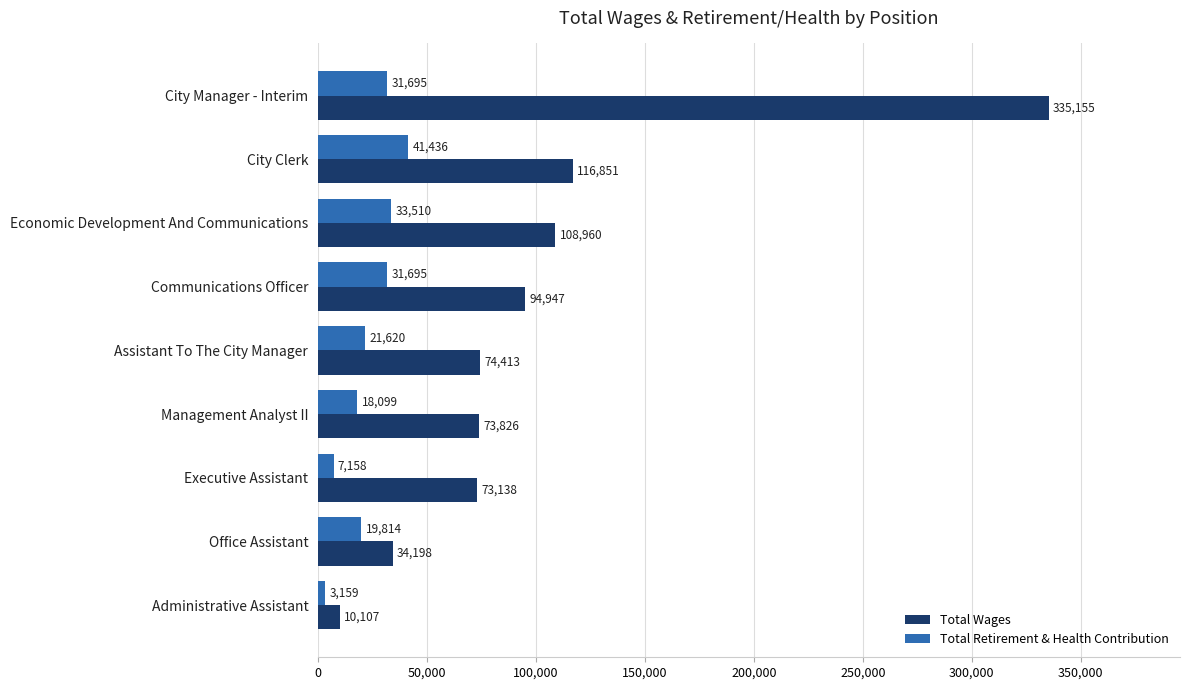

What is the maximum value shown in the chart?

335155